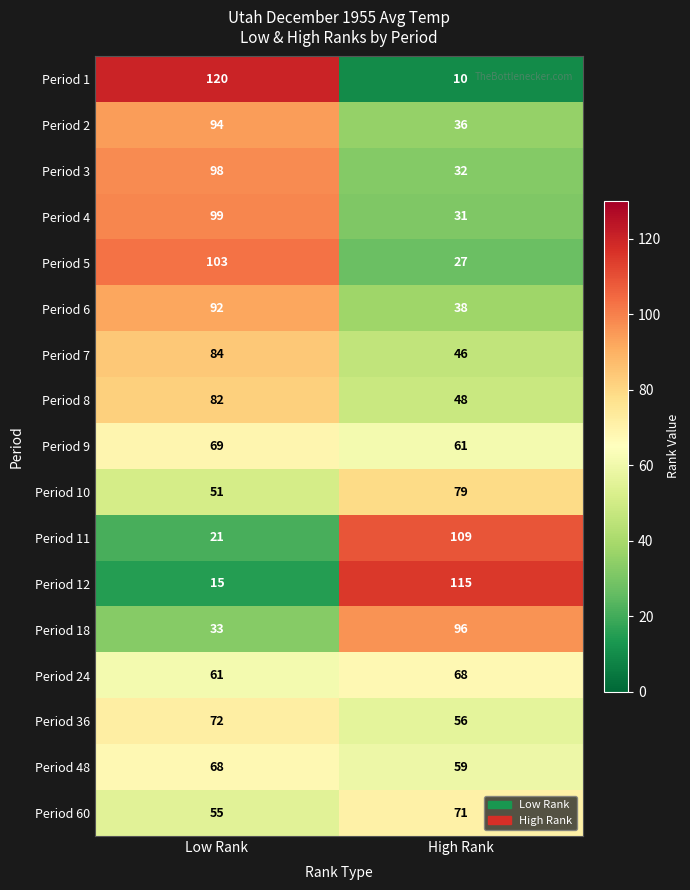

What is the sum of the Period 12 values at Low Rank and High Rank?

130